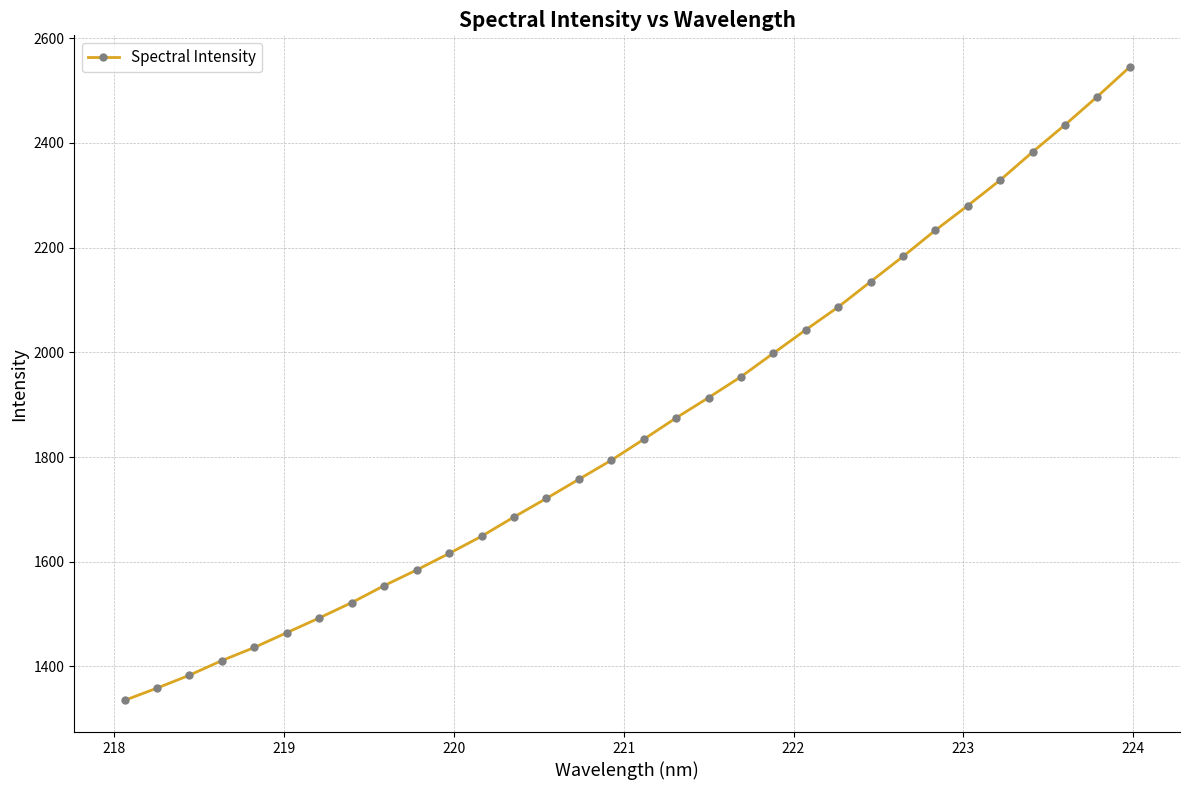

What is the minimum value shown in the chart?

1335.2